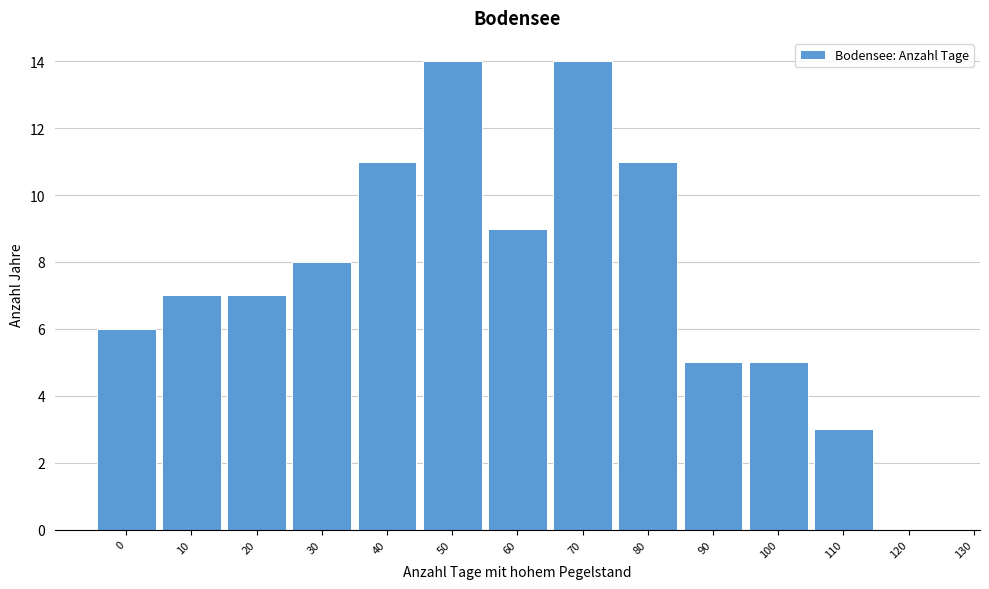

Reading right to left, transcribe all the data shown in this chart.

120=0	110=3	100=5	90=5	80=11	70=14	60=9	50=14	40=11	30=8	20=7	10=7	0=6